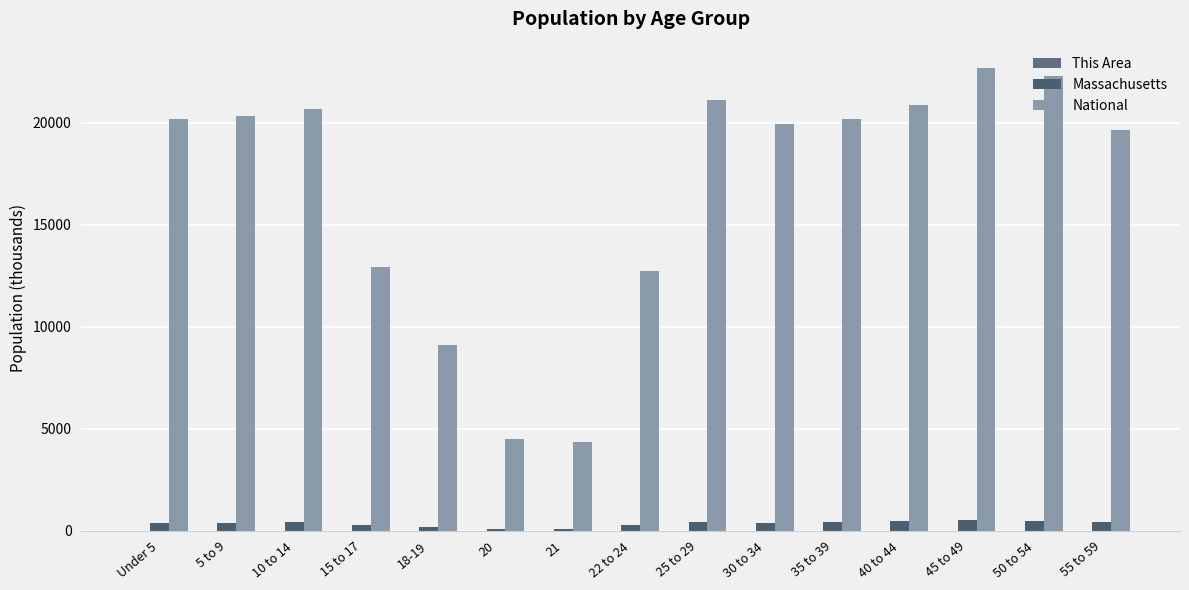

Which category has the lowest value in the This Area series?

20